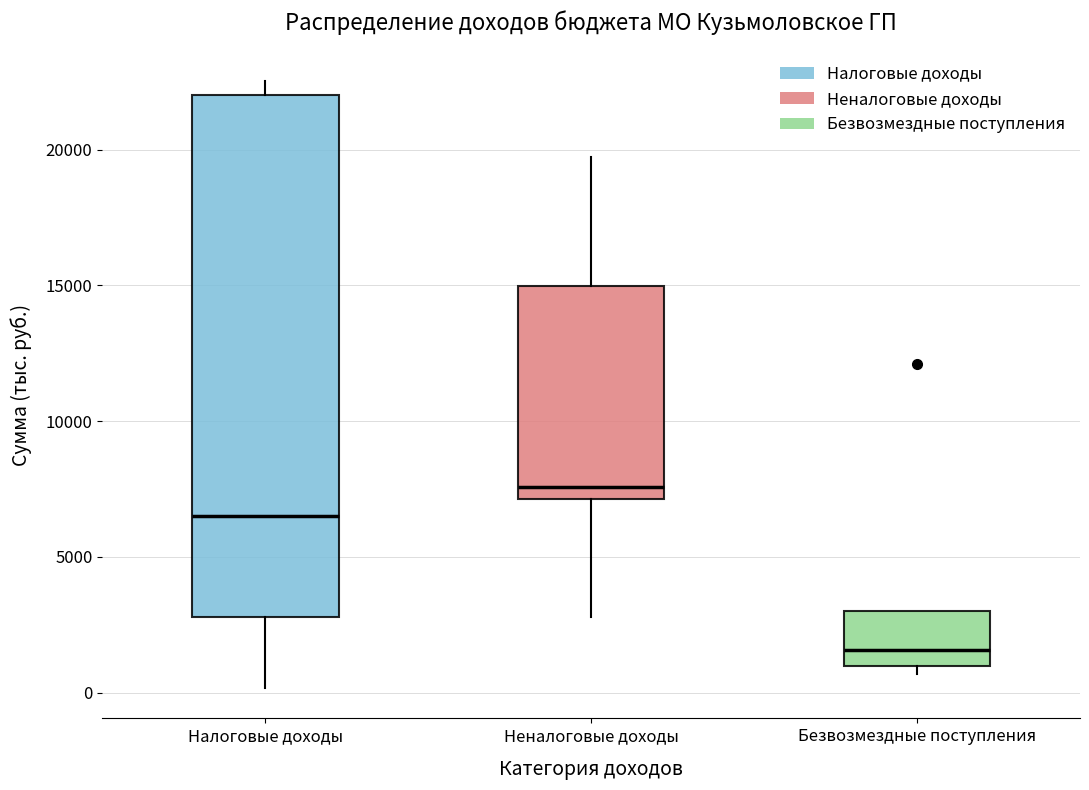

Where is the lower edge of the box for Безвозмездные поступления on the y-axis? The values are not printed on the chart, so give them approximately, as read against the axis.

1000